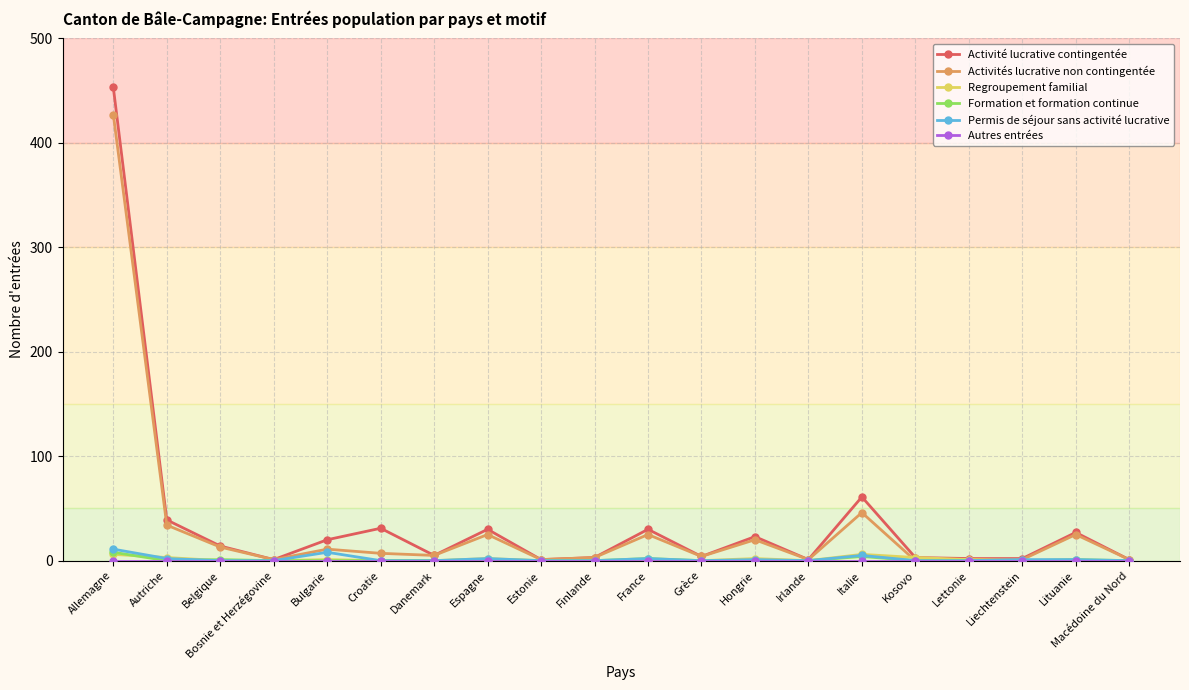

Which series changed the most between Bulgarie and Italie?

Activité lucrative contingentée